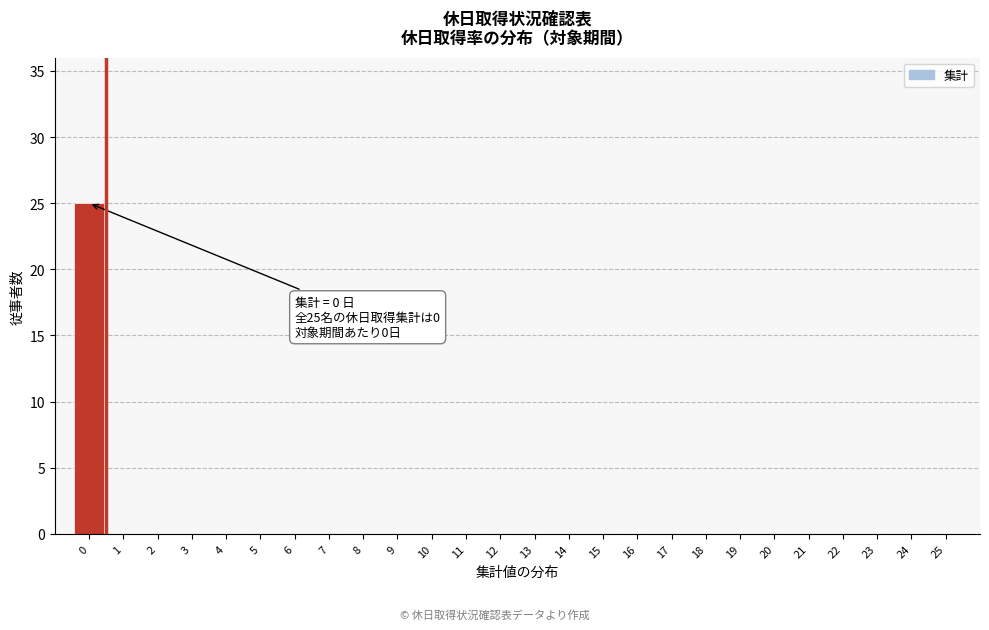

Reading left to right, extract all data points from this chart.

0=25	1=0	2=0	3=0	4=0	5=0	6=0	7=0	8=0	9=0	10=0	11=0	12=0	13=0	14=0	15=0	16=0	17=0	18=0	19=0	20=0	21=0	22=0	23=0	24=0	25=0